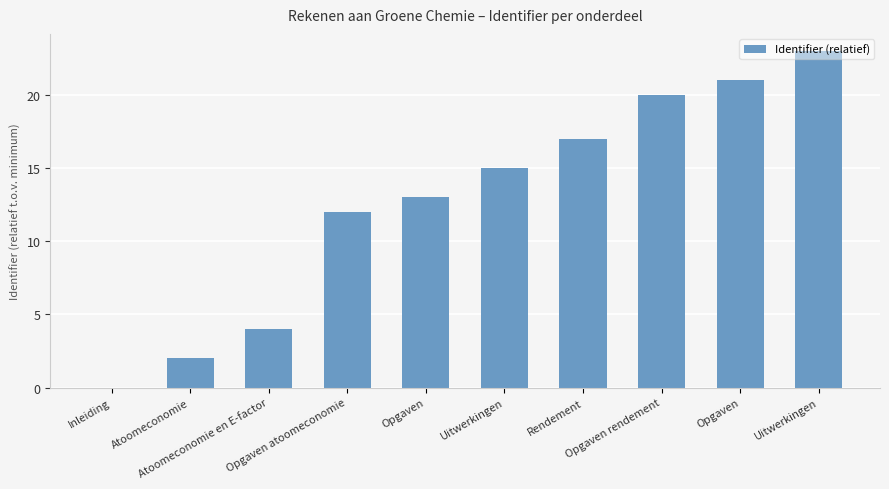

Are the bars grouped side by side (vs. stacked)?

No